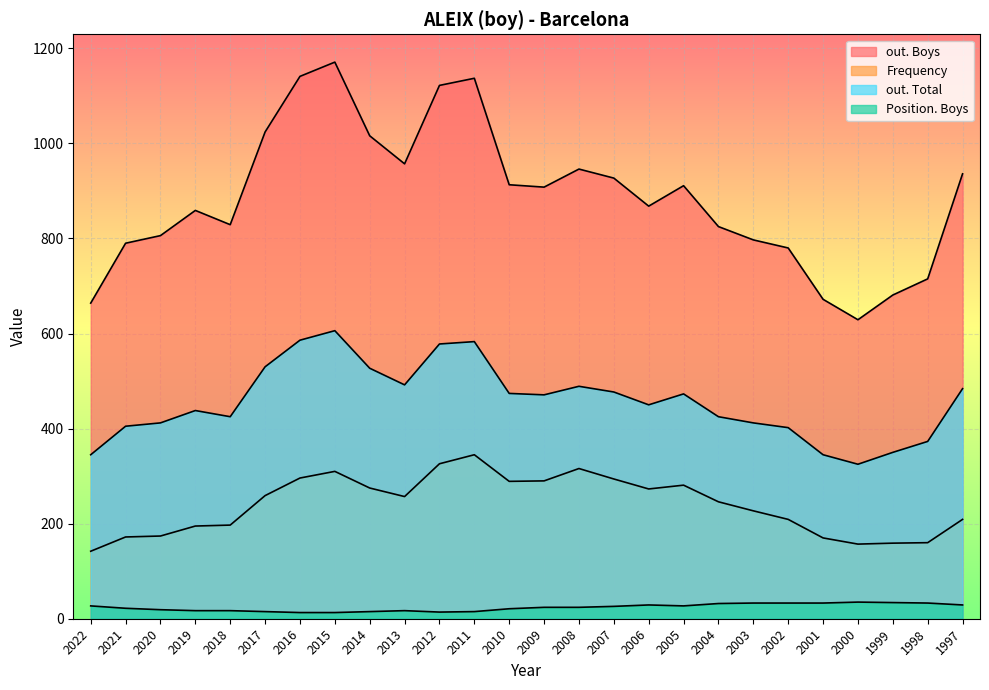

How many data points in out. Boys are above 908?

12